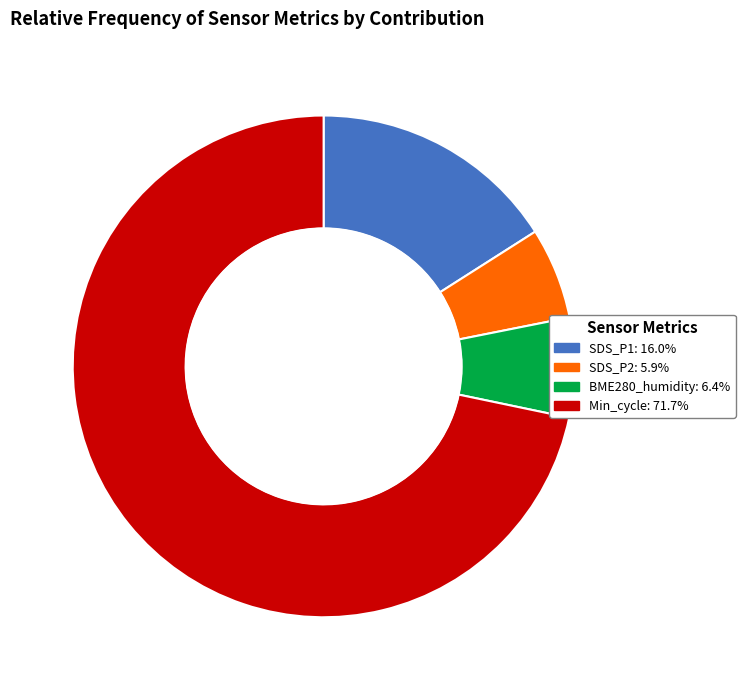

Combined, do BME280_humidity and SDS_P2 account for over 50%?

No